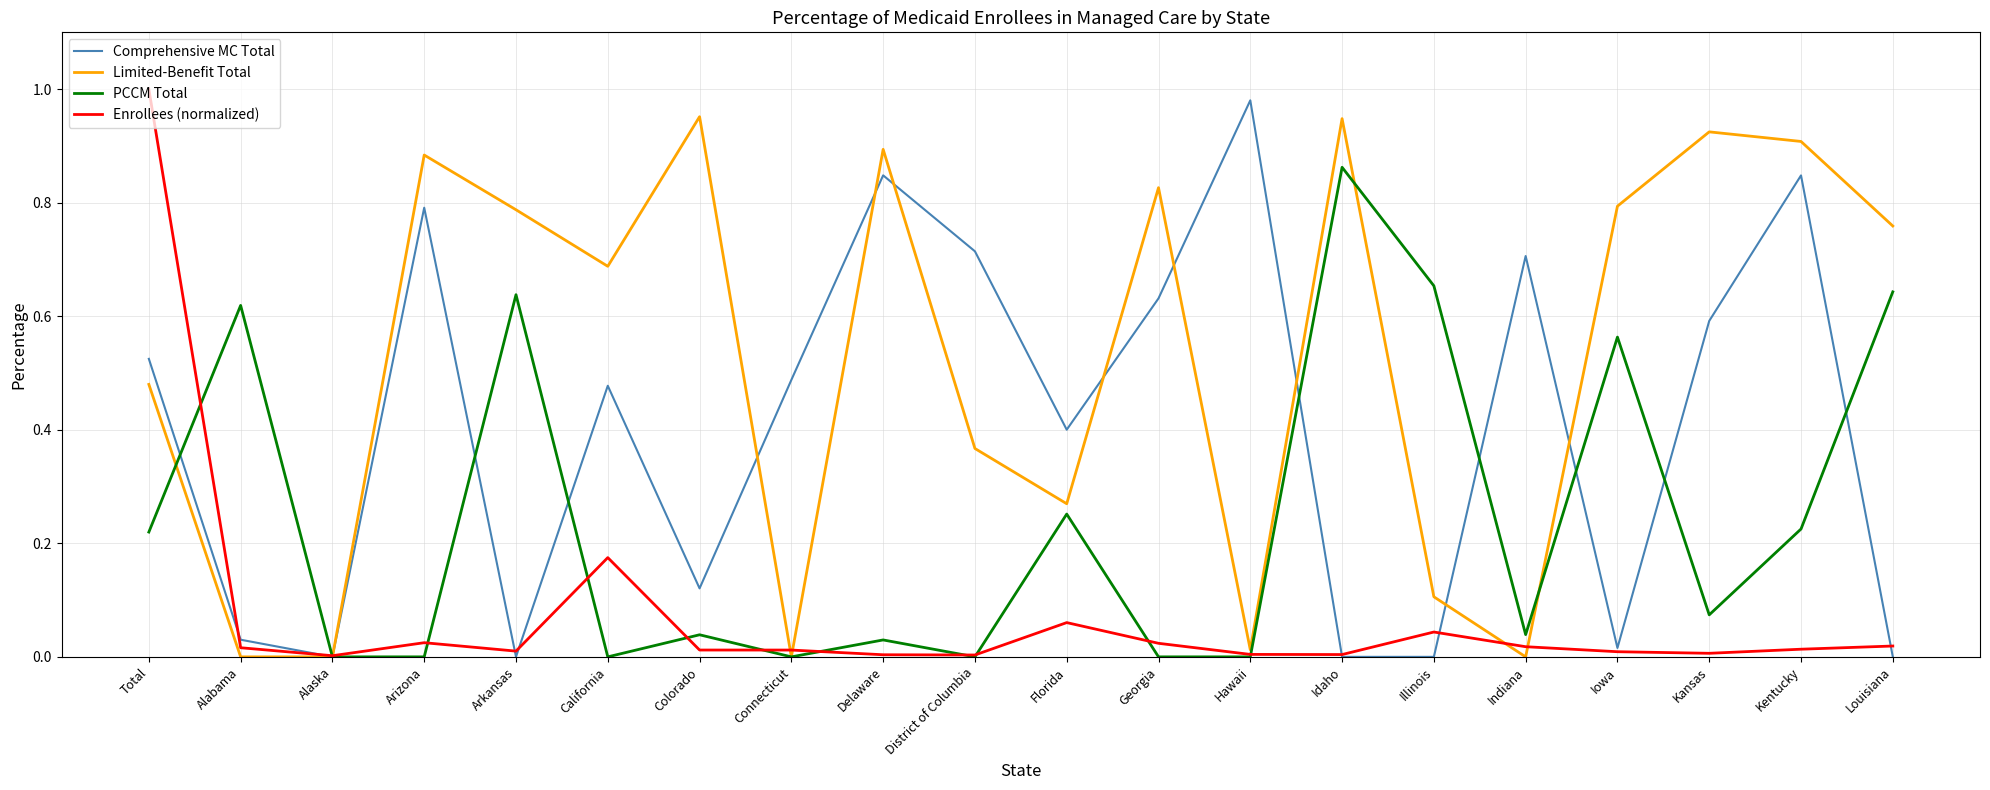

After their last crossing, which series has the higher values: Comprehensive MC Total or Enrollees (normalized)?

Enrollees (normalized)